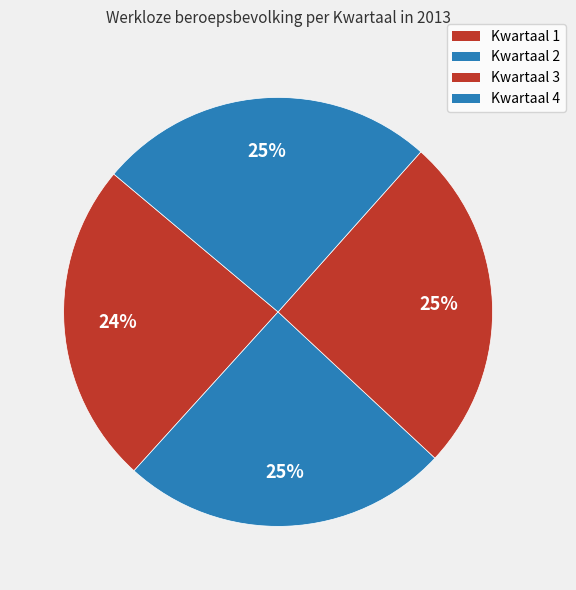

Do Kwartaal 4 and Kwartaal 1 together represent more than half of the pie?

No